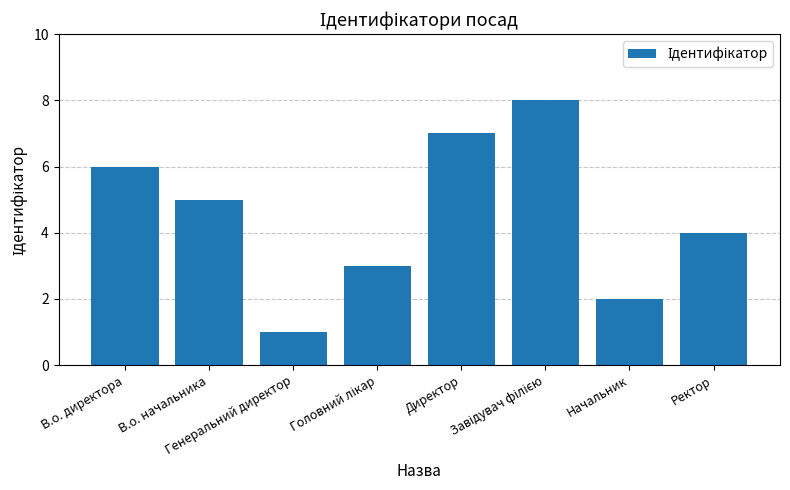

What is the value of the 2nd bar from the left?

5